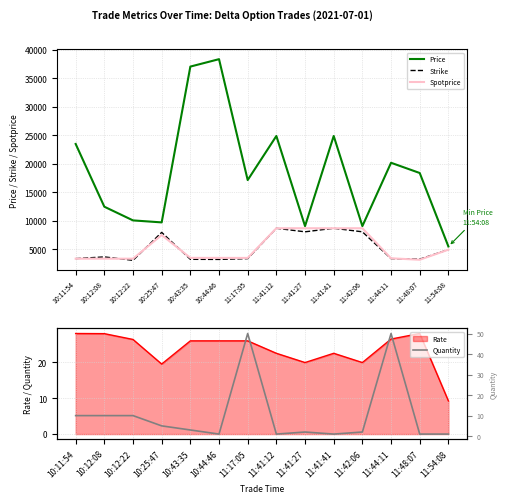

Where is the first local minimum for Price?

10:25:47